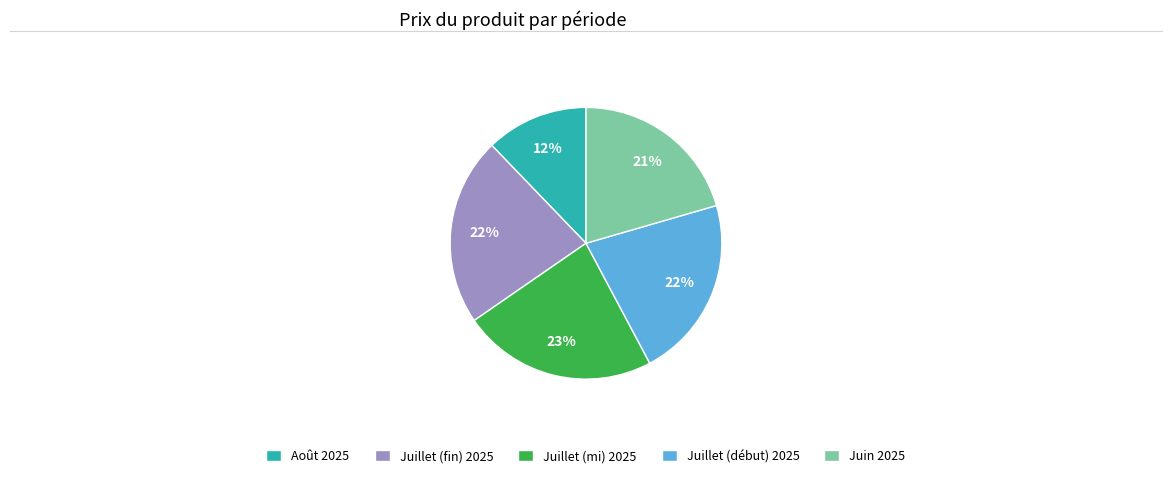

What percentage is the Juillet (mi) 2025 slice, to the nearest percent?

23%